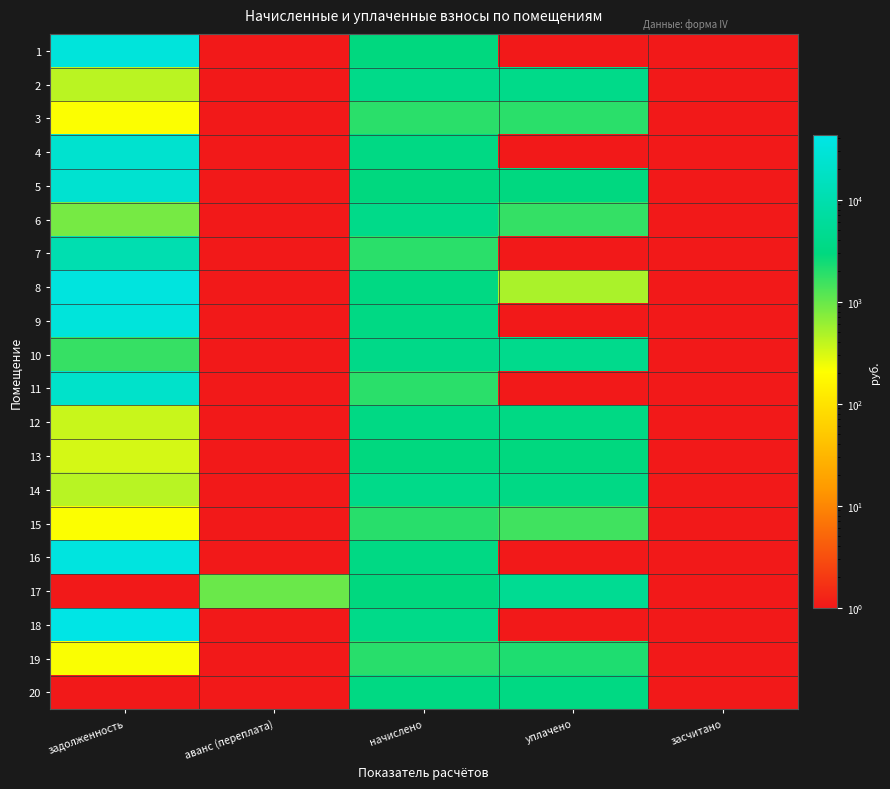

Which category has the highest value across all series?

задолженность